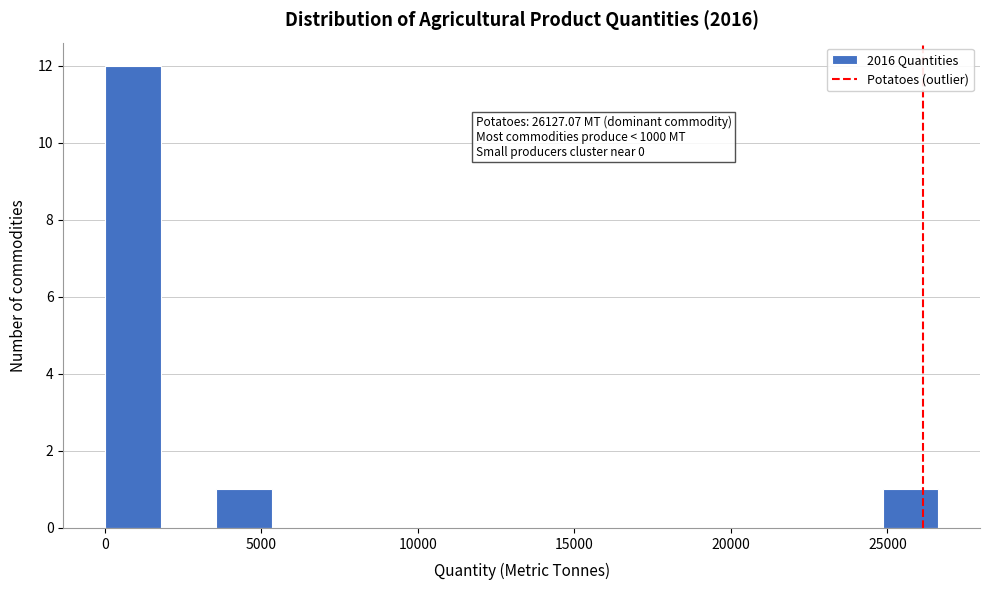

Read against the x-axis, roughly where is the centre of the tallest bar?

1000